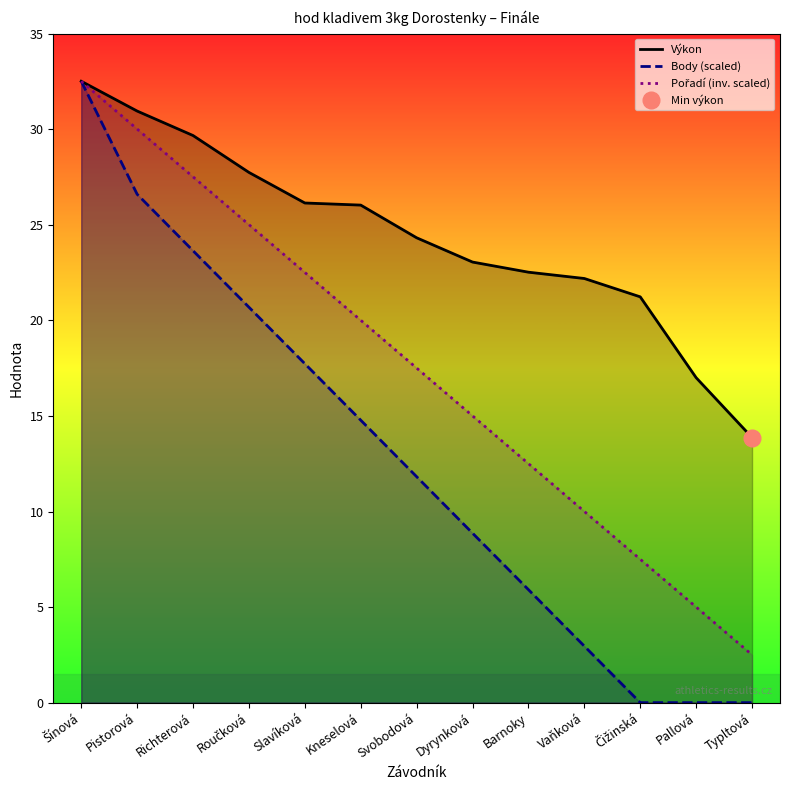

Rank the series by their maximum value, from lowest to highest.

Výkon, Body (scaled), Pořadí (inv. scaled)